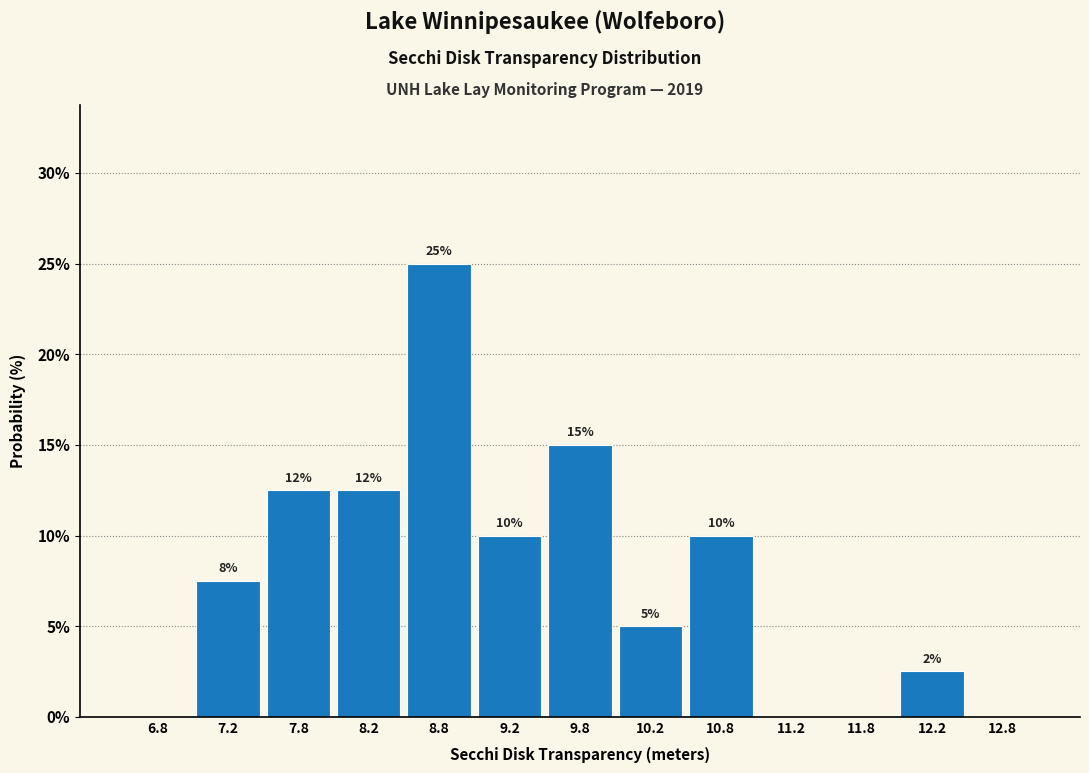

Over which range of the x-axis is the bar tallest?

8.5 to 9.0